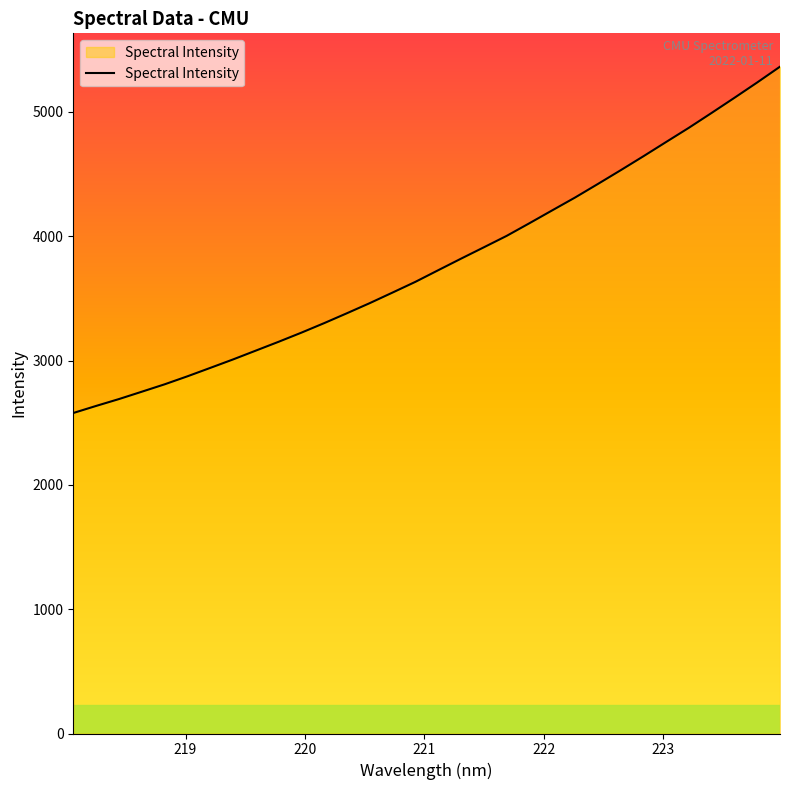

What is the minimum value shown in the chart?

2578.0